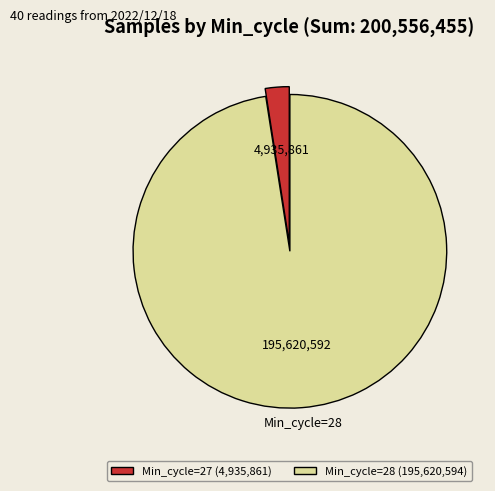

The Min_cycle=27 (4,935,861) slice represents 2% of the pie. True or false?

True